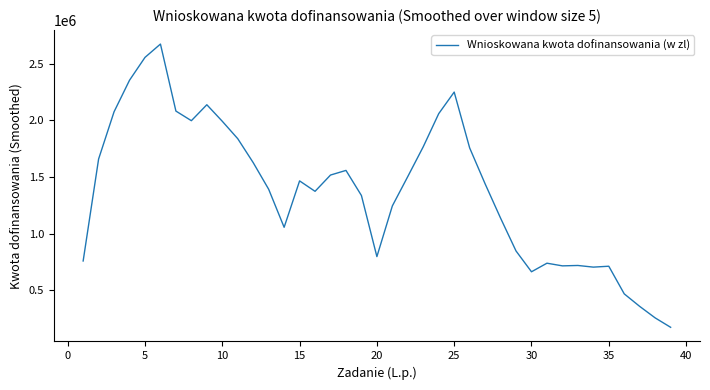

What is the difference between the maximum and minimum values?

2496611.0